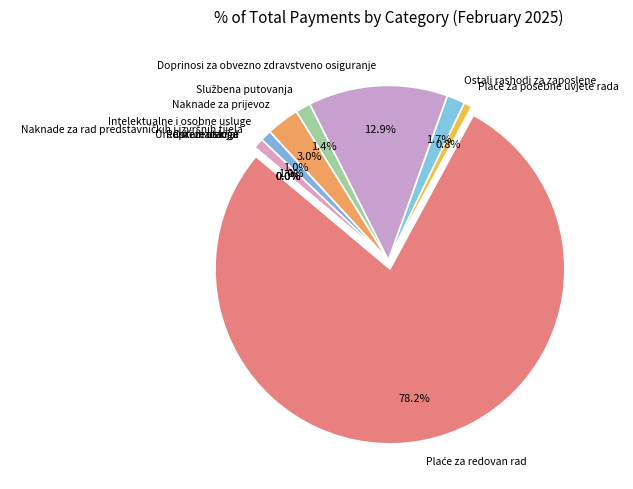

The Plaće za posebne uvjete rada slice represents 1% of the pie. True or false?

True